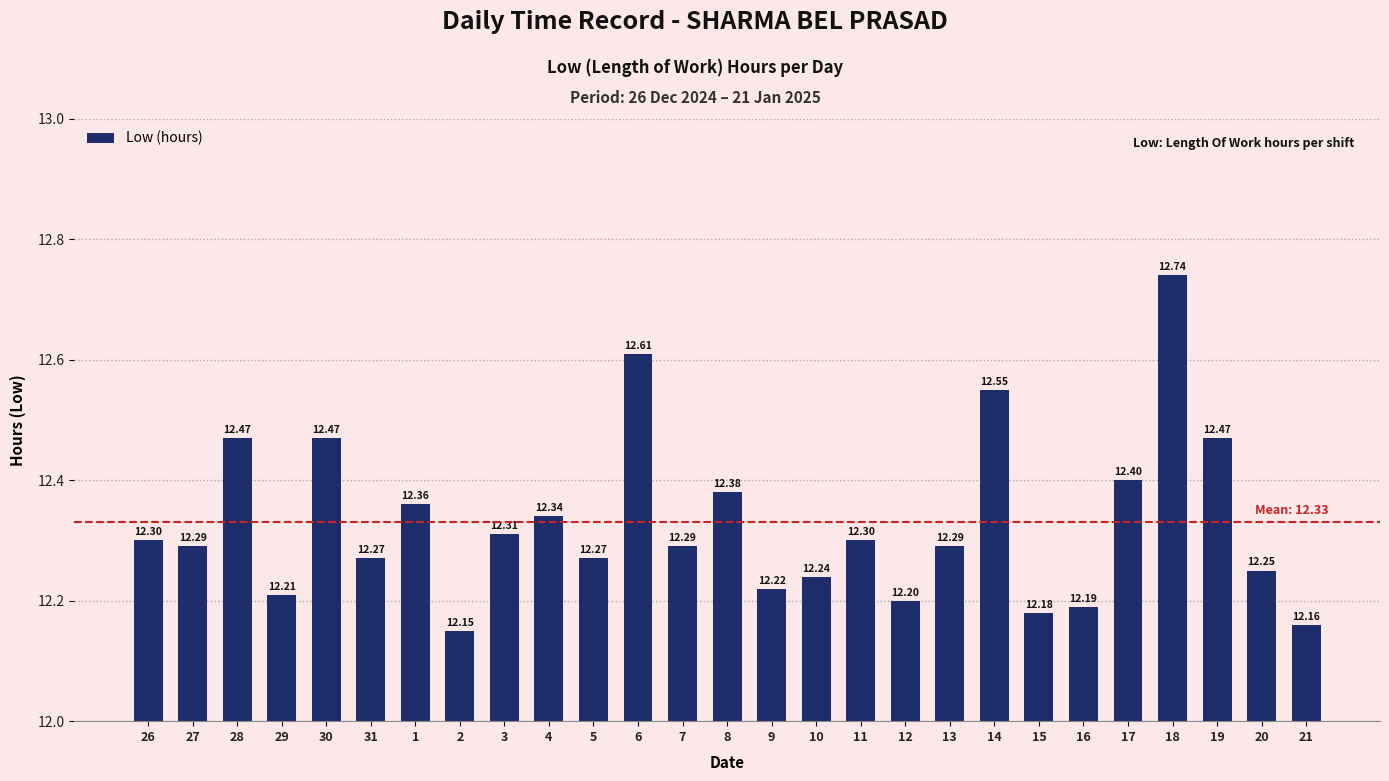

Which label corresponds to the smallest value in the chart?

2